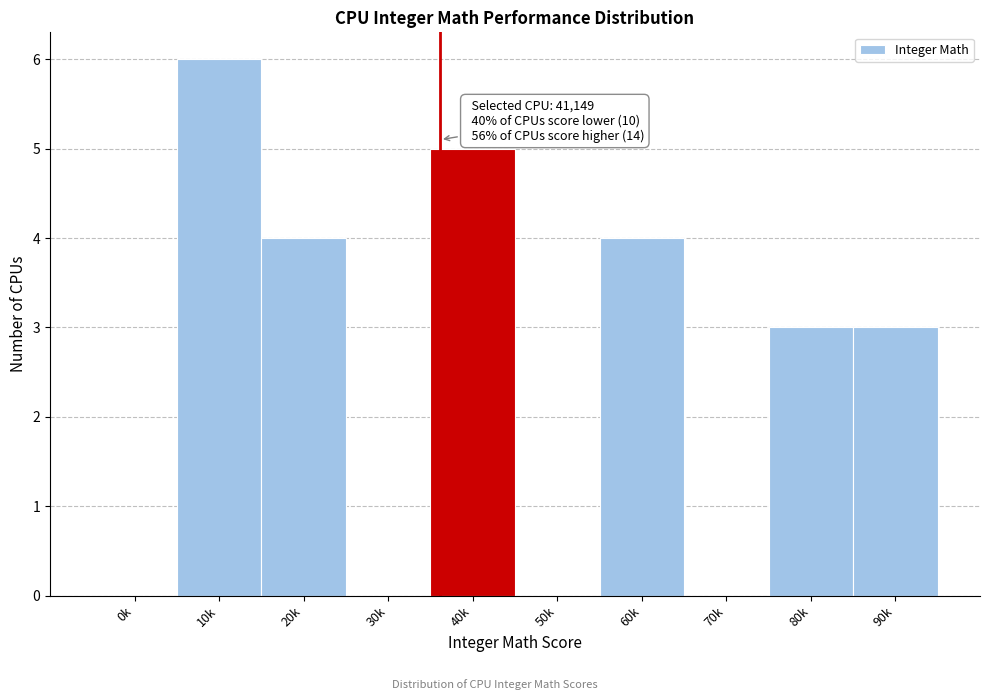

Reading right to left, what are all the values shown in this chart?

90k=3	80k=3	70k=0	60k=4	50k=0	40k=5	30k=0	20k=4	10k=6	0k=0